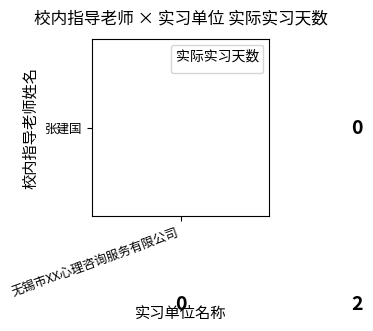

What is the maximum value shown in the chart?

6